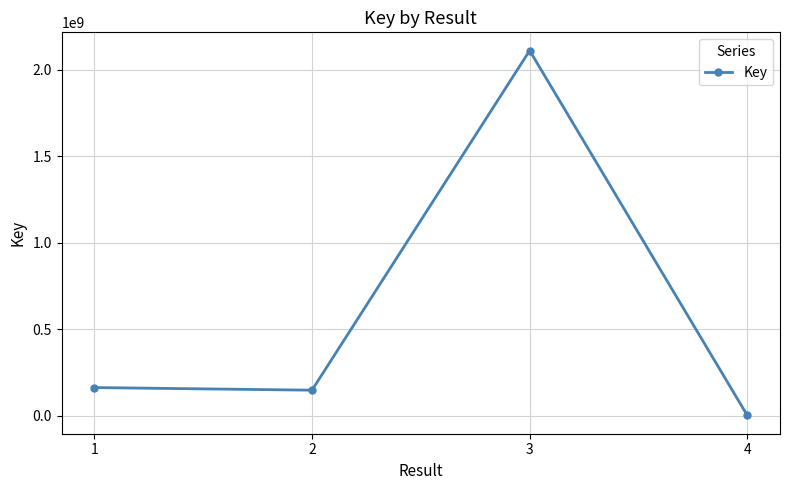

How many lines are shown in the chart?

1